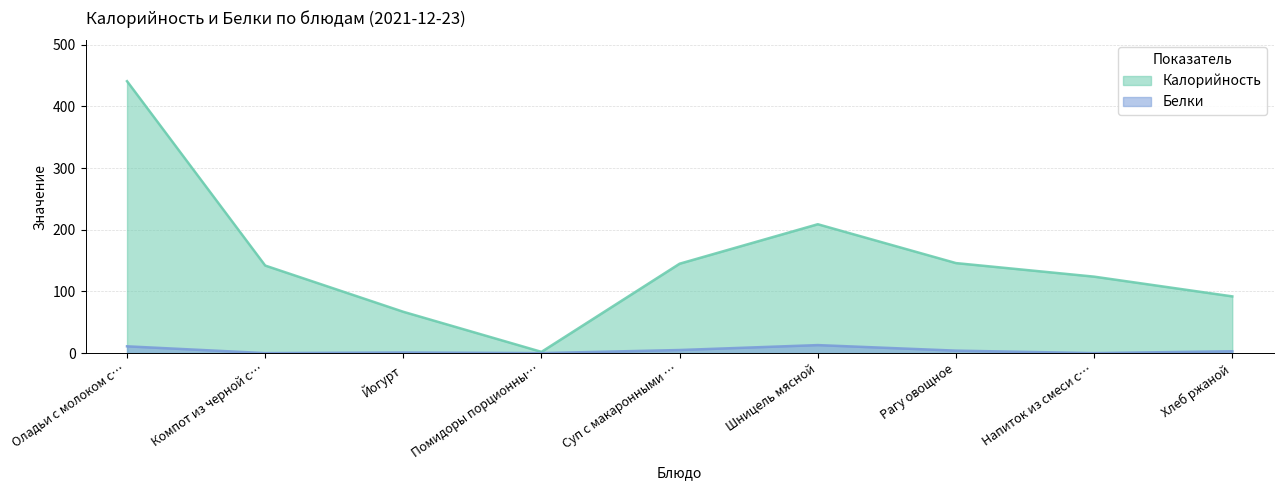

How many lines are shown in the chart?

2